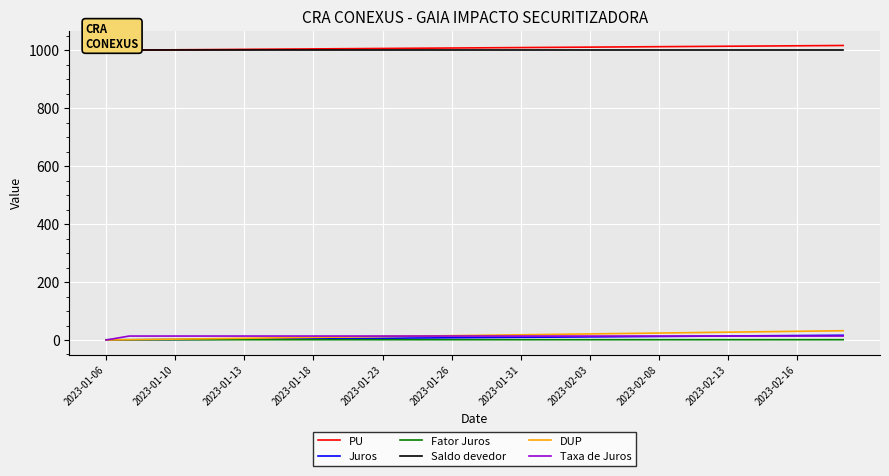

How many intersections are there between Fator Juros and Juros?

1